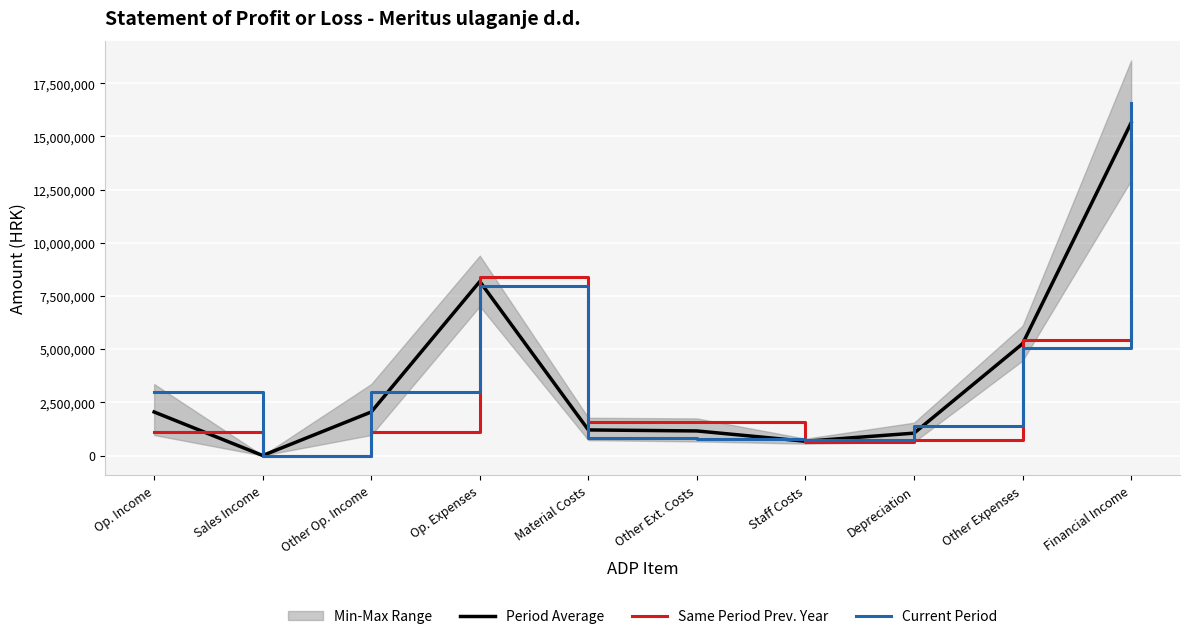

The value of Period Average at Op. Expenses is 14240306.0. True or false?

False